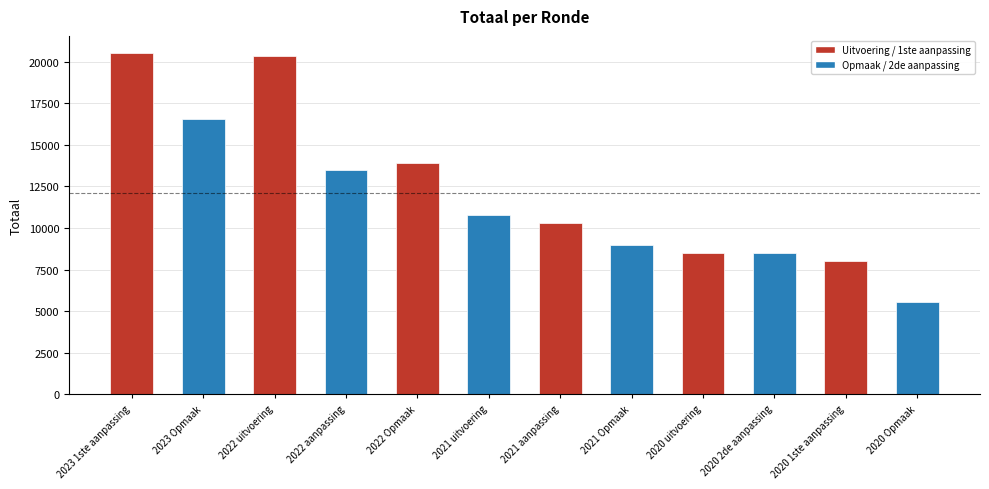

Which label corresponds to the smallest value in the chart?

2020 Opmaak